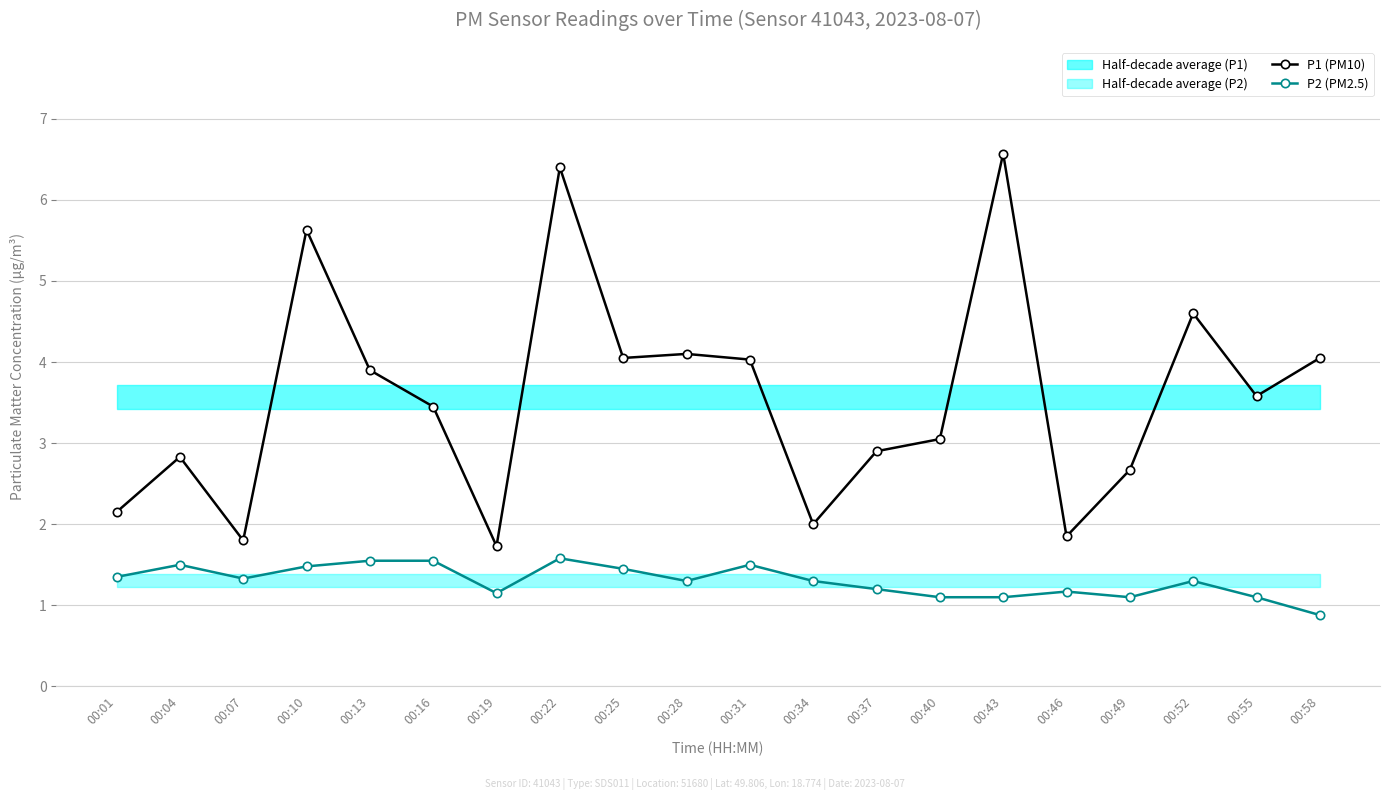

True or false: P2 (PM2.5) and P1 (PM10) intersect in this chart.

False